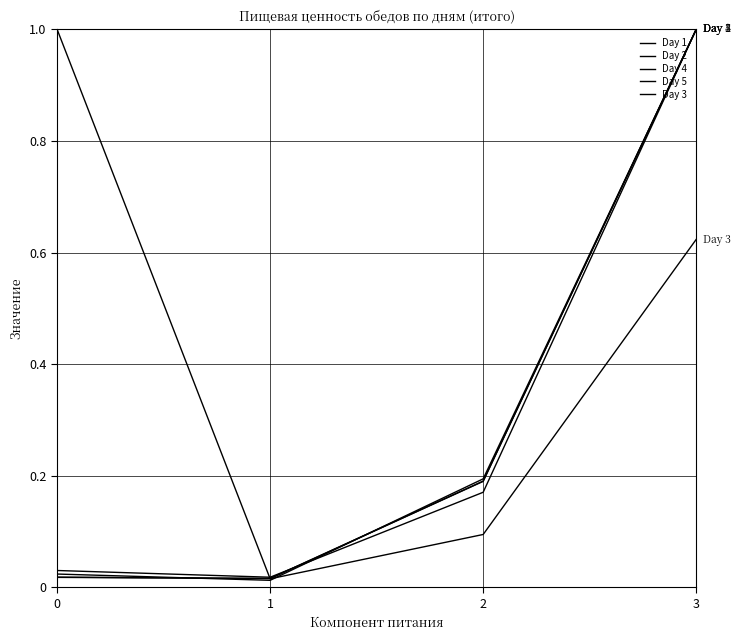

Reading left to right, extract all data points from this chart.

Day 1: 0.0	0.0	0.2	1.0
Day 2: 0.0	0.0	0.2	1.0
Day 4: 0.0	0.0	0.2	1.0
Day 5: 0.0	0.0	0.2	1.0
Day 3: 1.0	0.0	0.1	0.6